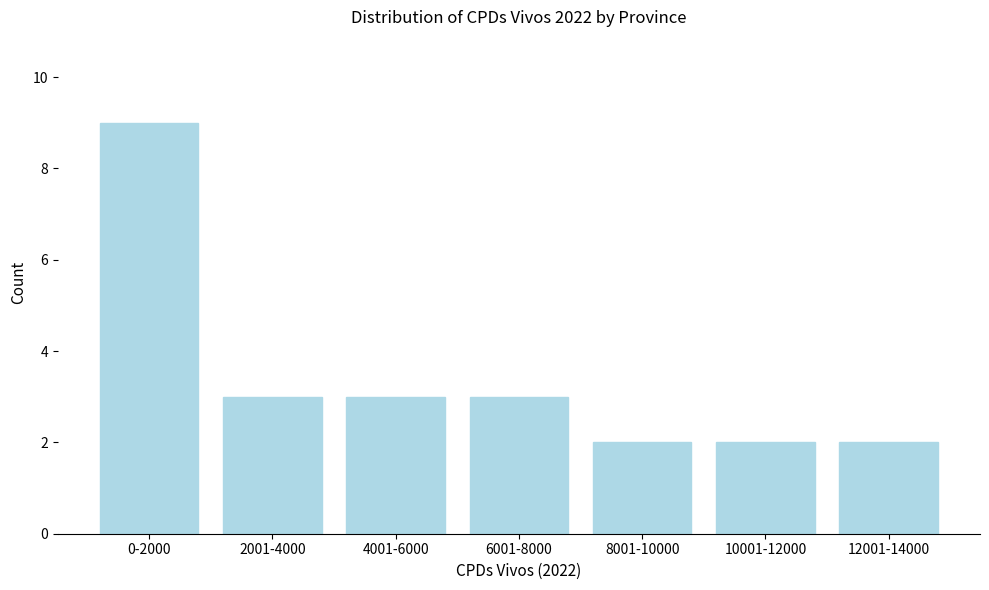

Reading left to right, what are all the values shown in this chart?

0-2000=9	2001-4000=3	4001-6000=3	6001-8000=3	8001-10000=2	10001-12000=2	12001-14000=2